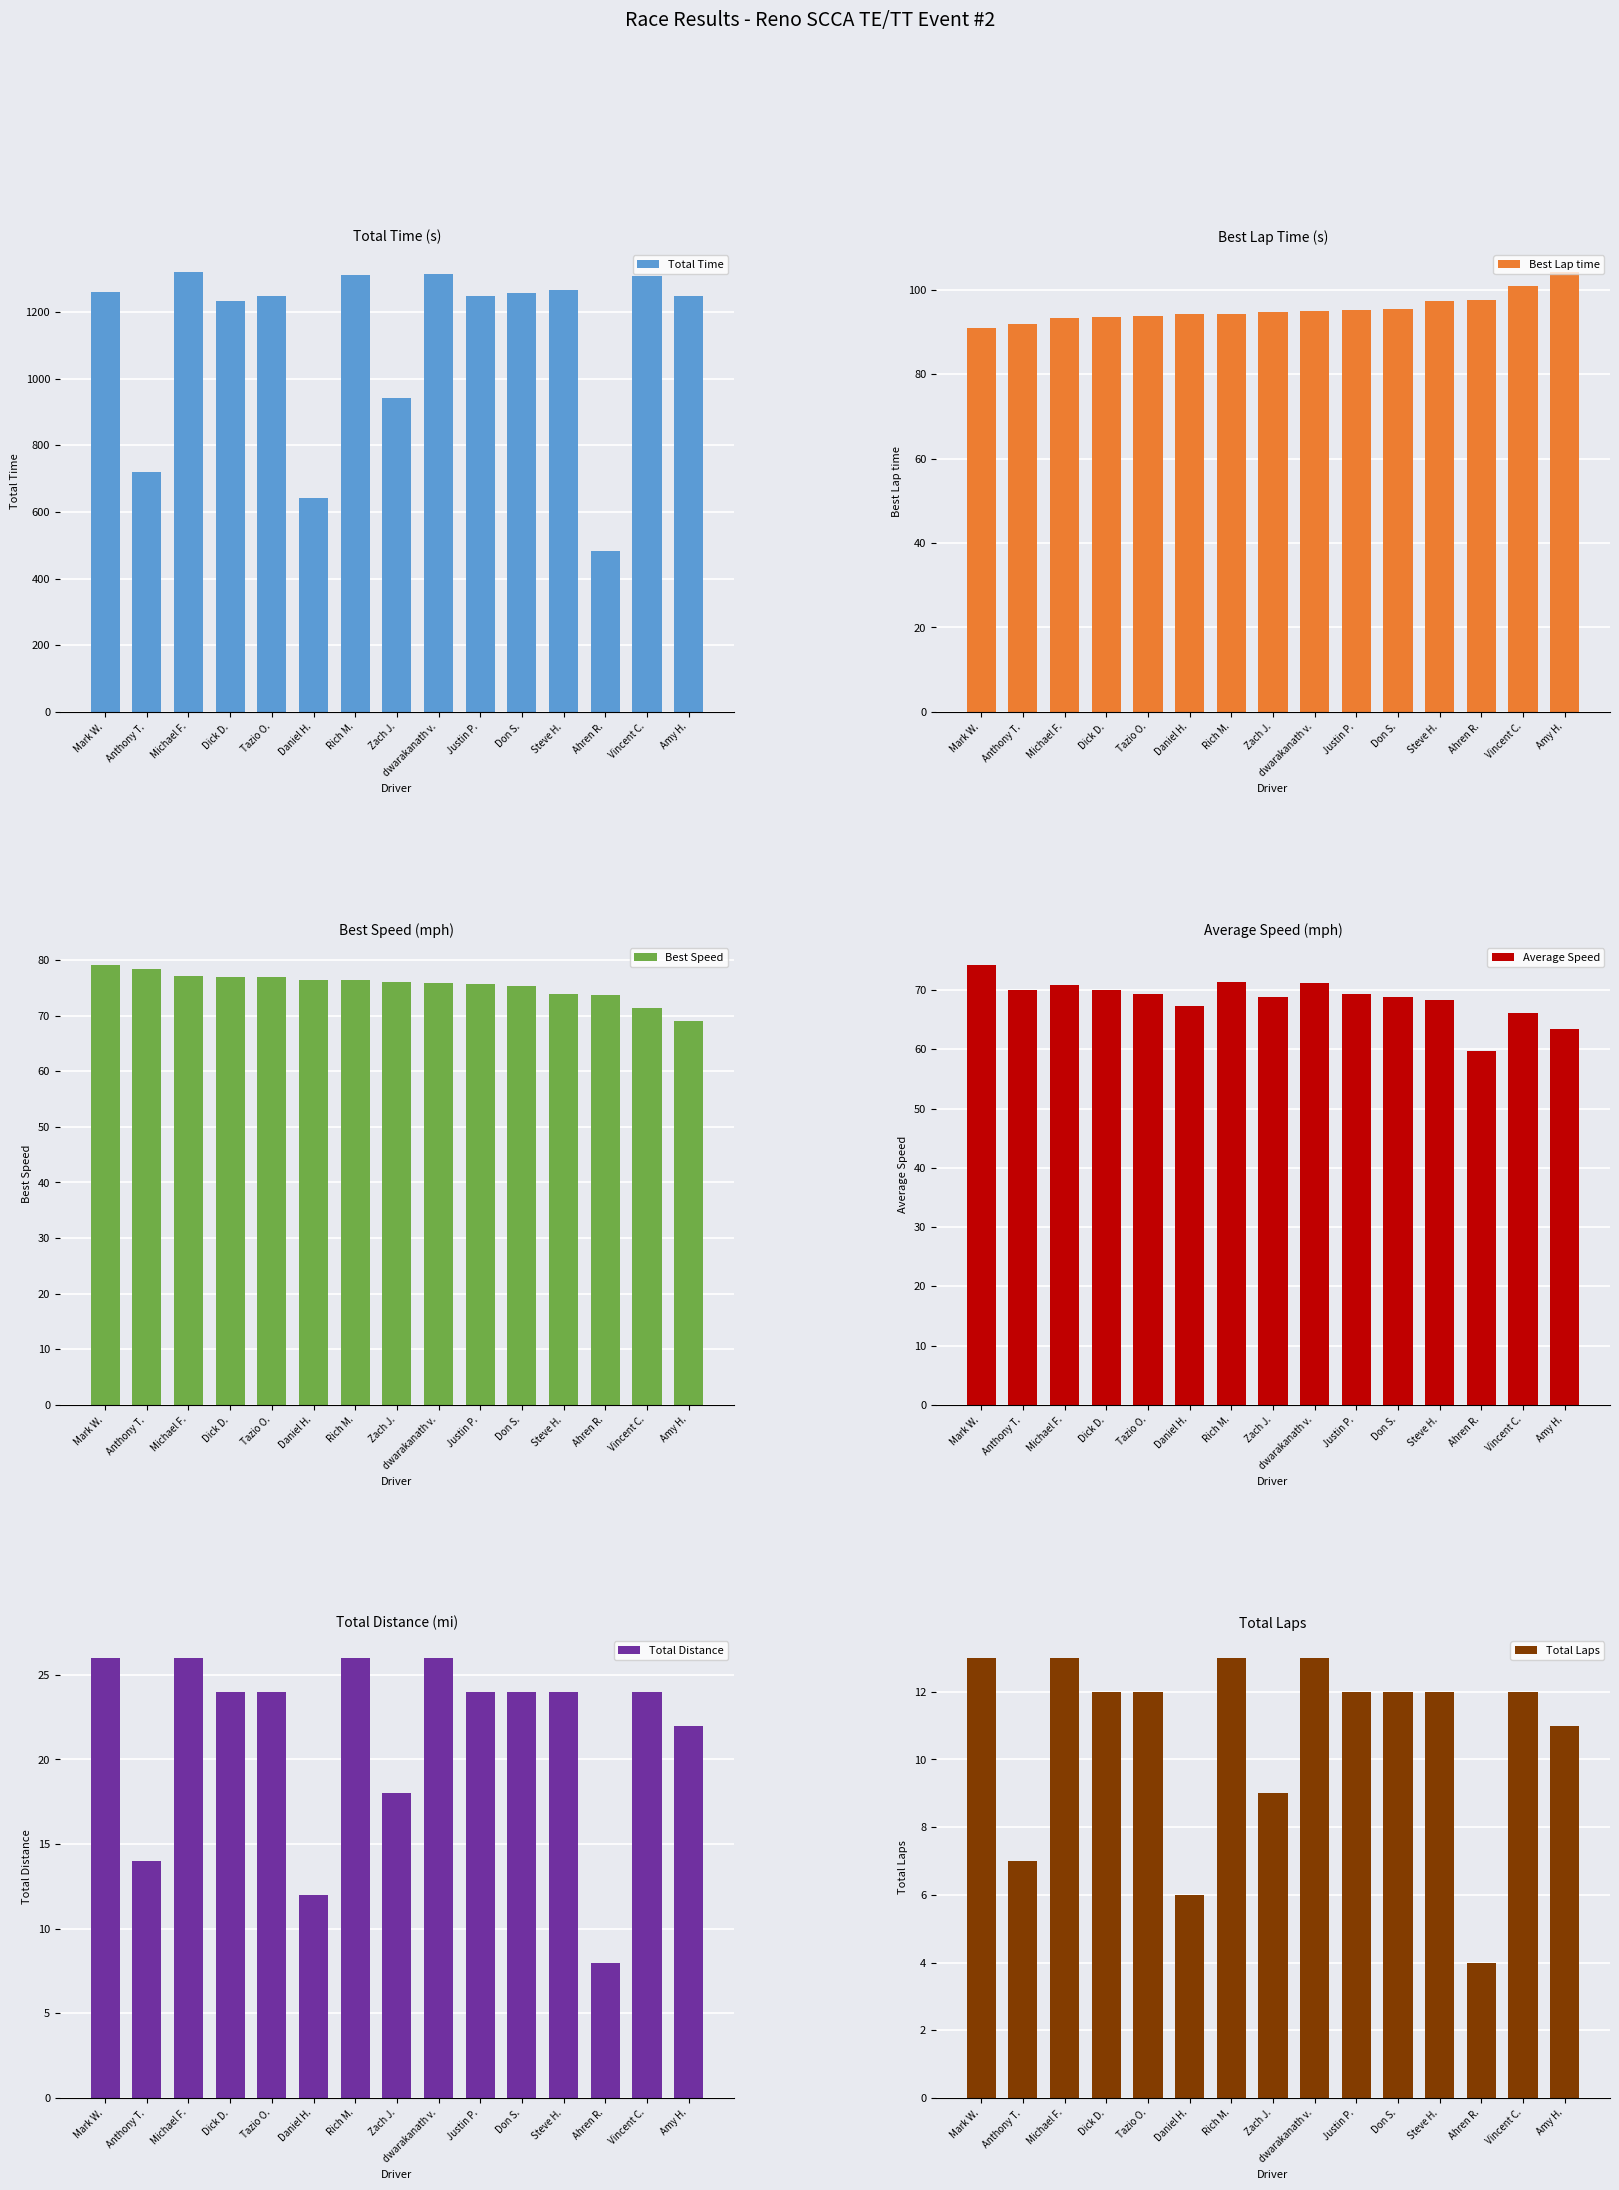

Is it true that Best Lap time equals 24.8 at dwarakanath v.?

False